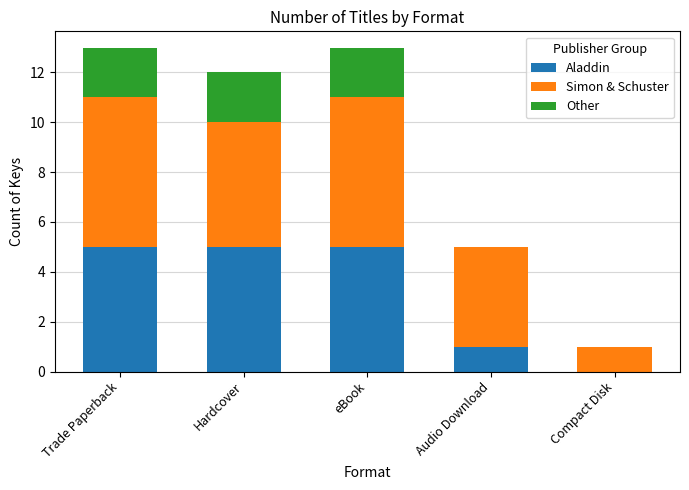

What are all the series names shown in the legend?

Aladdin, Simon & Schuster, Other